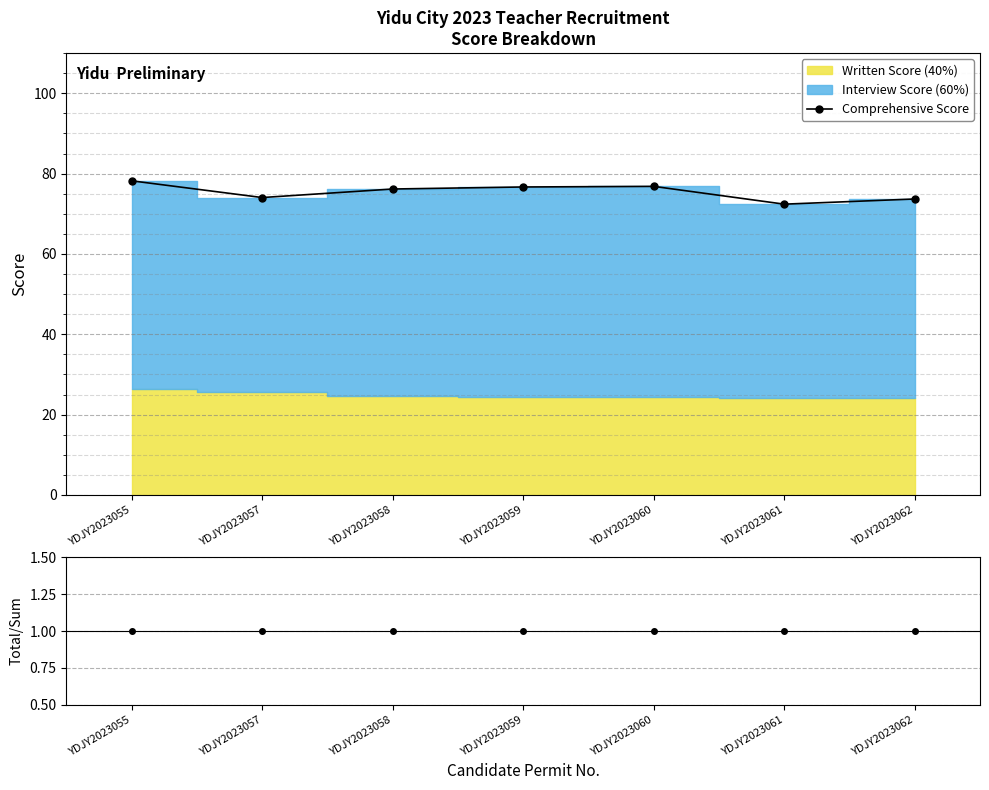

Is it true that Comprehensive Score equals 72.4 at YDJY2023061?

True